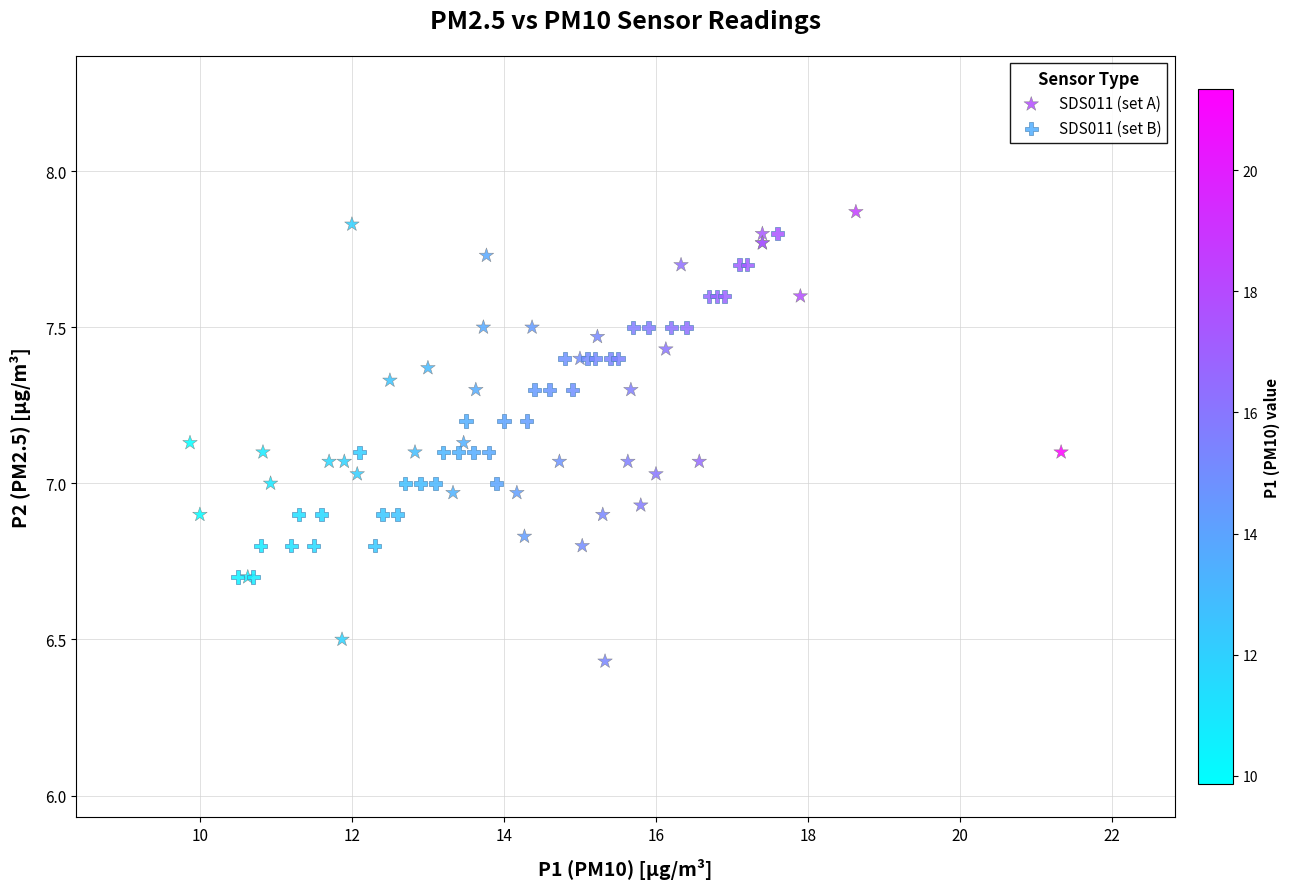

Which series contains the lowest Y value?

SDS011 (set A)